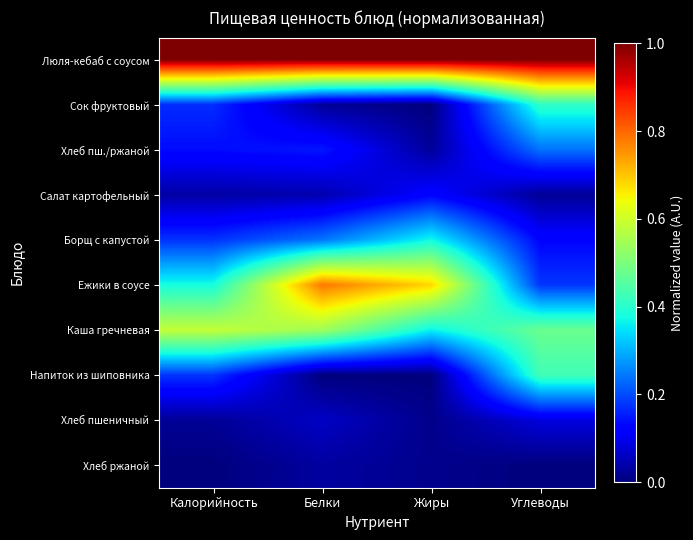

What is the spread (max minus min) of values at Жиры?

1.0